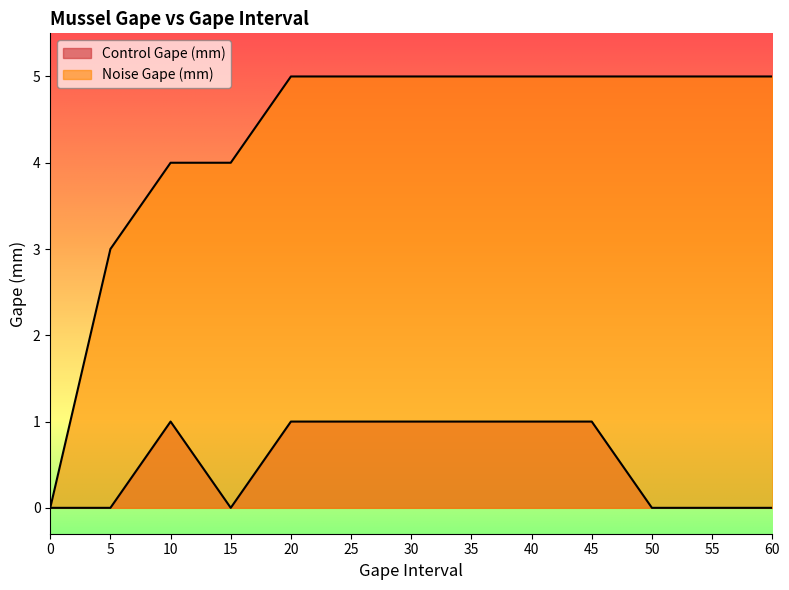

Is it true that Control Gape (mm) equals 1 at 25?

False